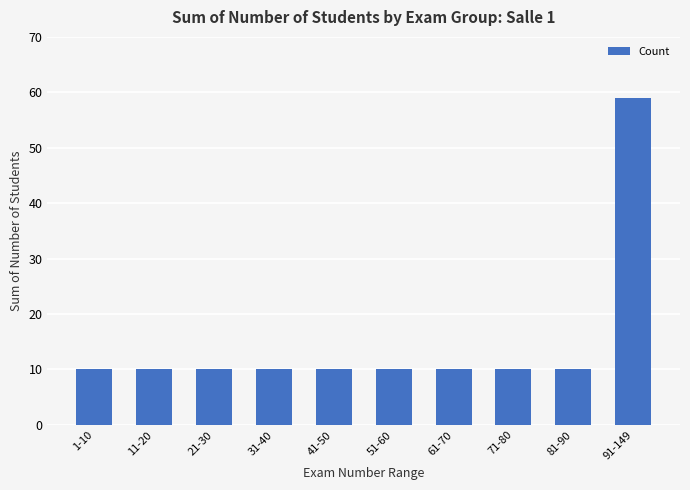

What is the greatest value displayed?

59